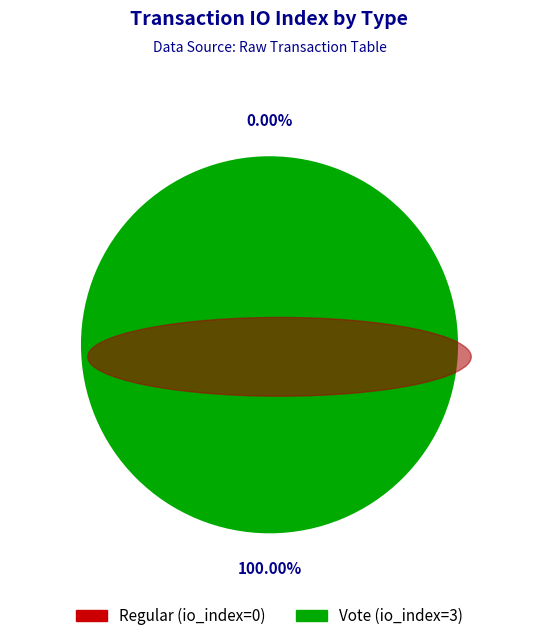

What is the smallest slice in the pie chart?

Regular (index 0)